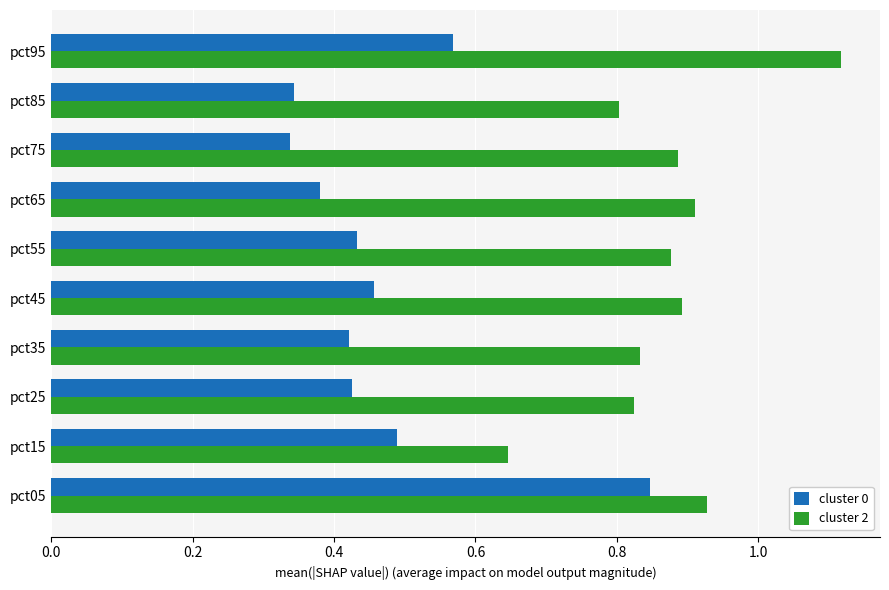

List the series in order of their peak value, lowest first.

cluster 0, cluster 2